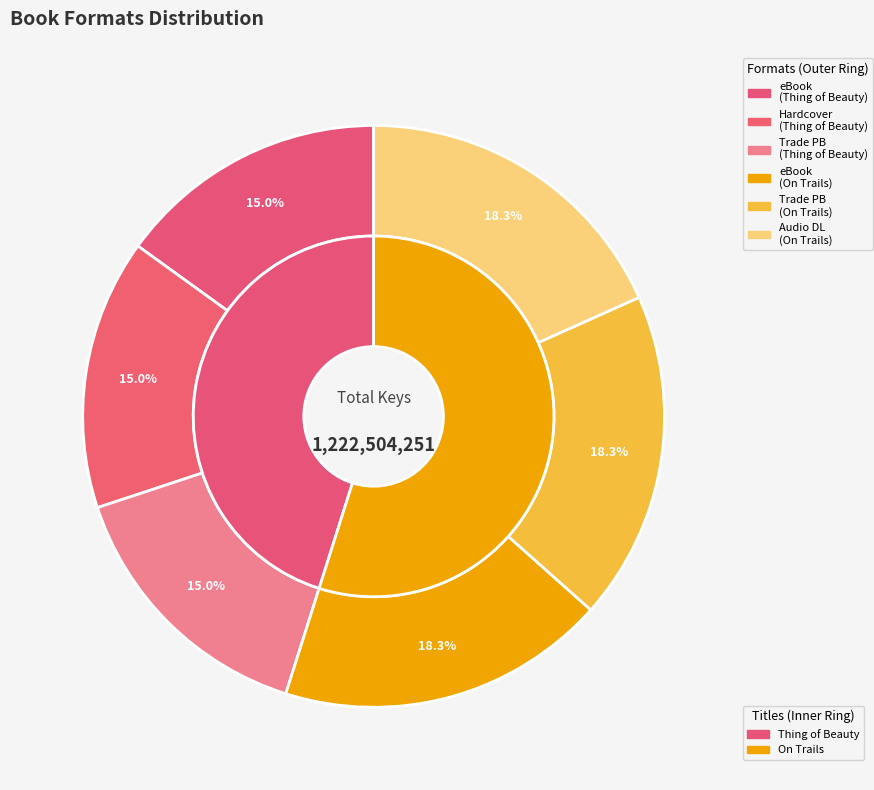

Does 9780861540624 (eBook) represent more than half of the total?

No